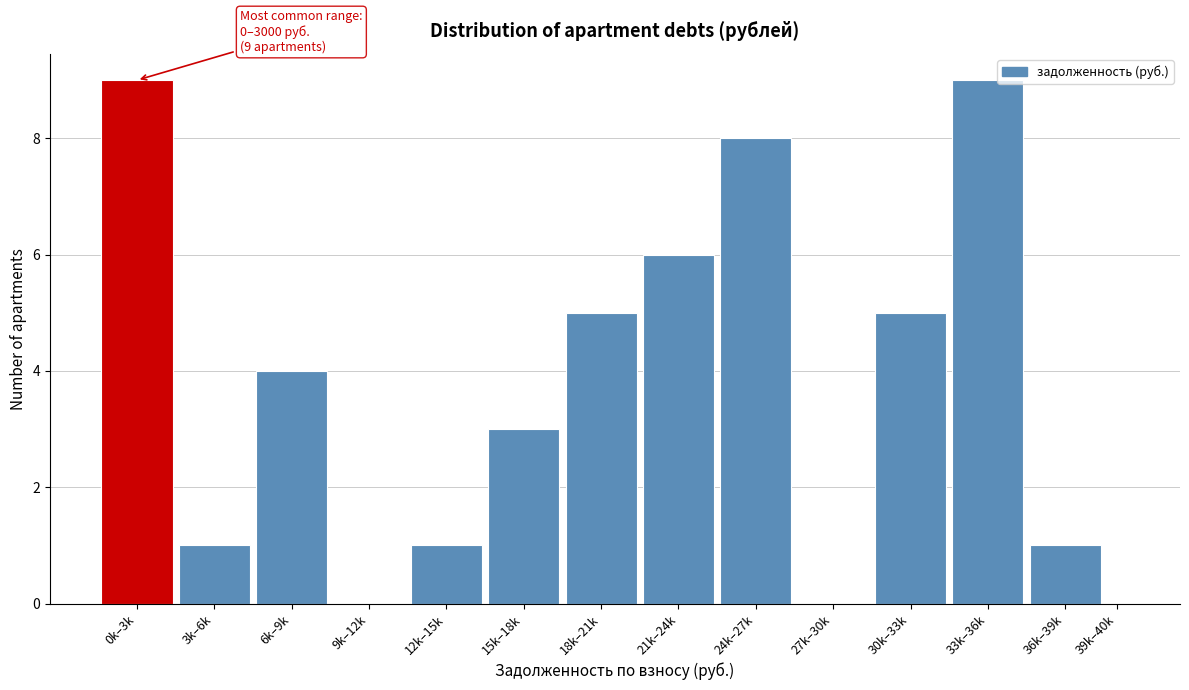

Reading left to right, list all the values displayed in this chart.

0k–3k=9	3k–6k=1	6k–9k=4	9k–12k=0	12k–15k=1	15k–18k=3	18k–21k=5	21k–24k=6	24k–27k=8	27k–30k=0	30k–33k=5	33k–36k=9	36k–39k=1	39k–40k=0